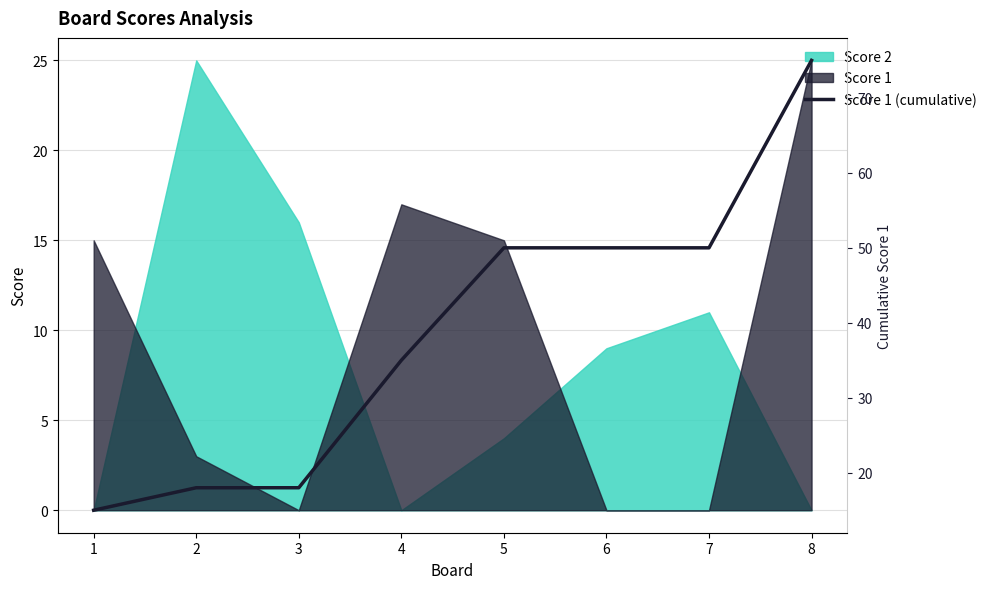

Rank the categories by value from lowest to highest.

1, 2, 3, 4, 5, 6, 7, 8